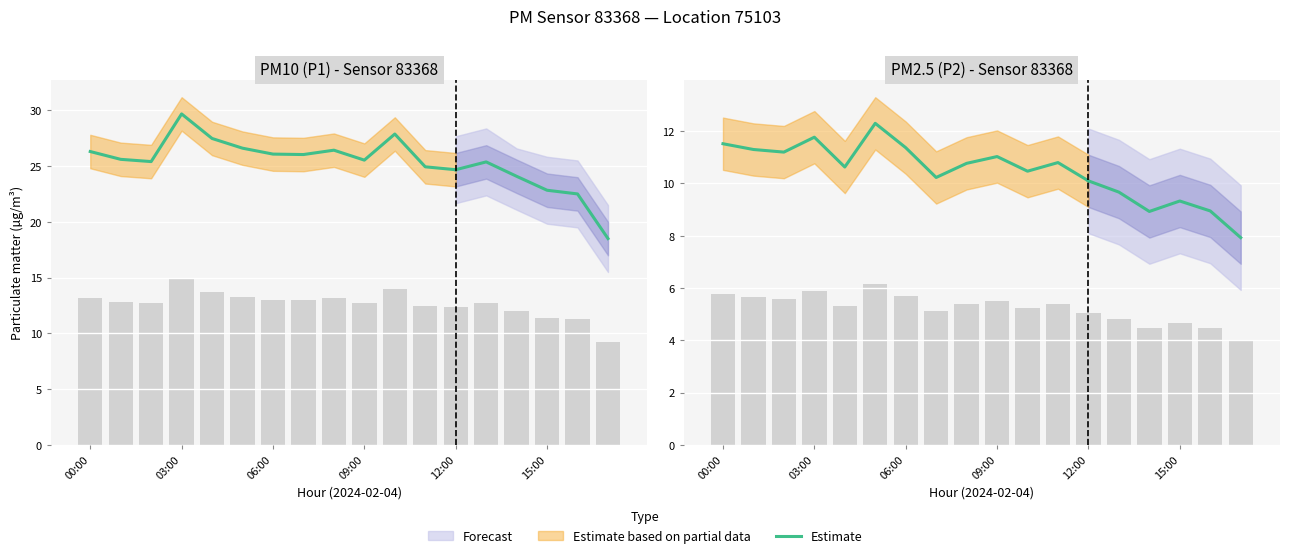

Count the number of values greater than 11.

7